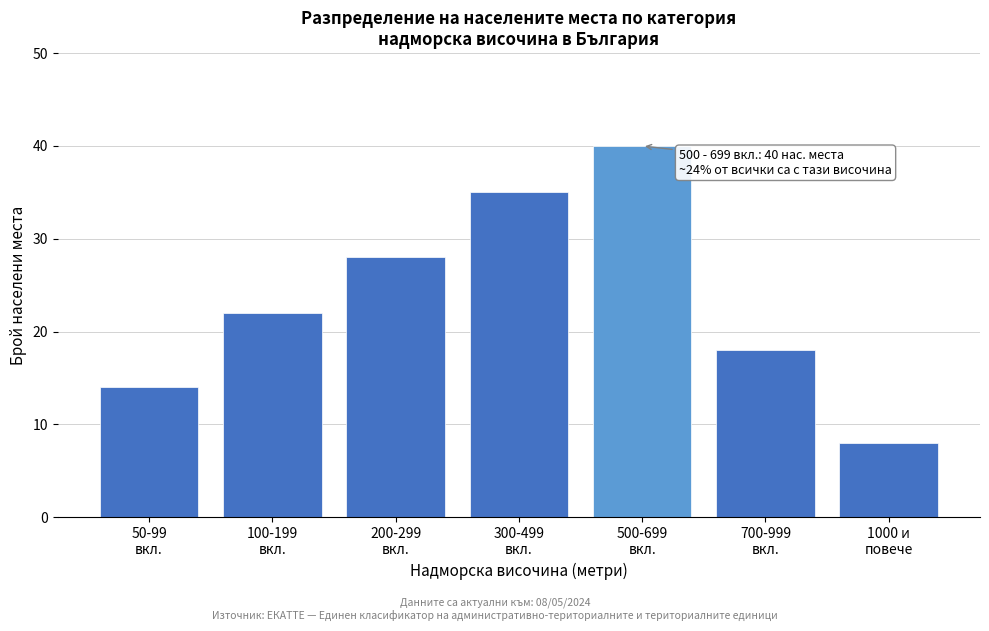

Reading left to right, what are all the values shown in this chart?

14	22	28	35	40	18	8